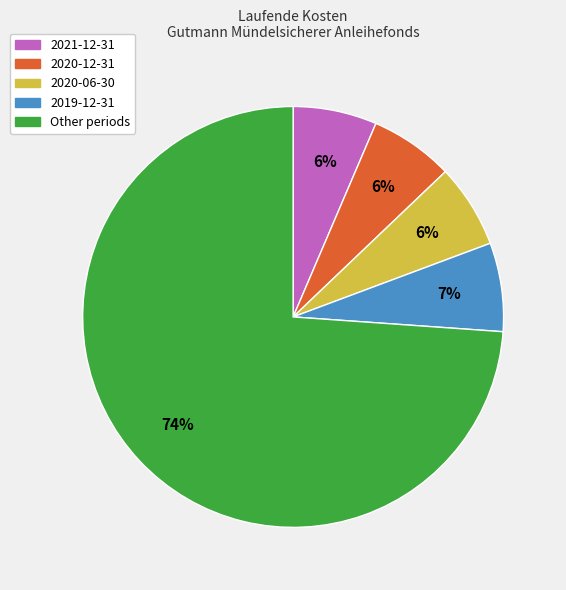

Is there any slice that represents more than half of the pie?

Yes